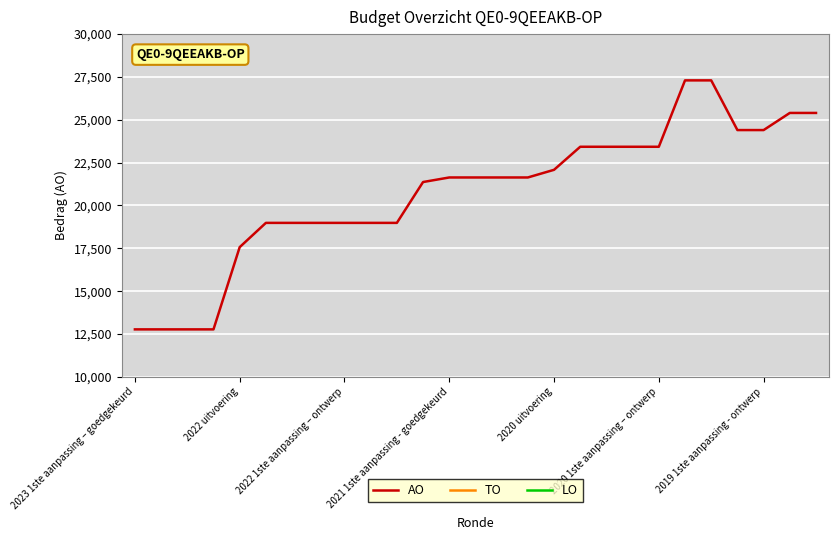

What is the highest value of the AO series?

27300